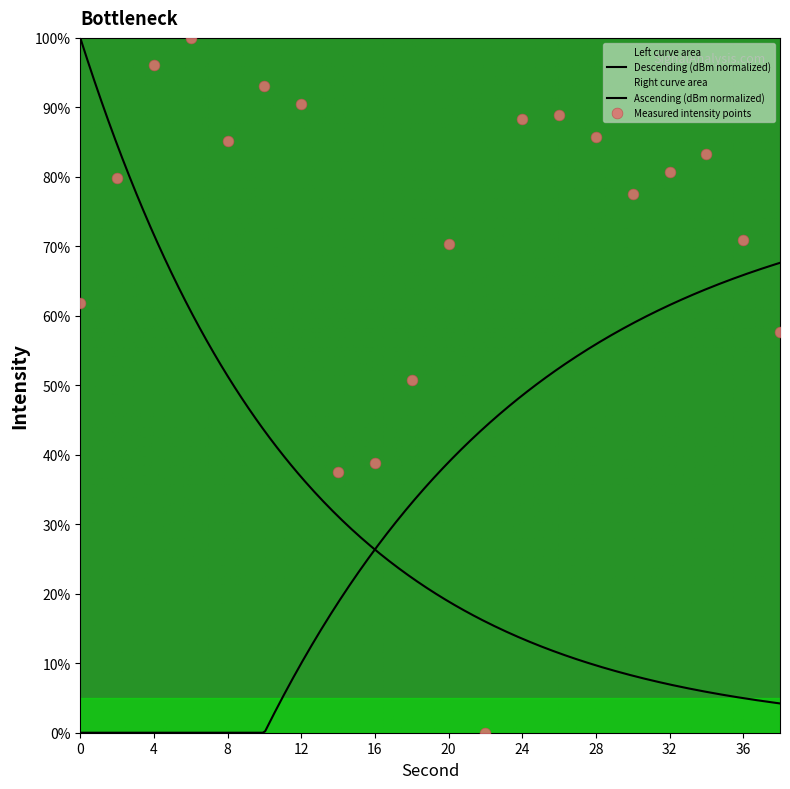

Which has a higher value, 14 or 28?

28